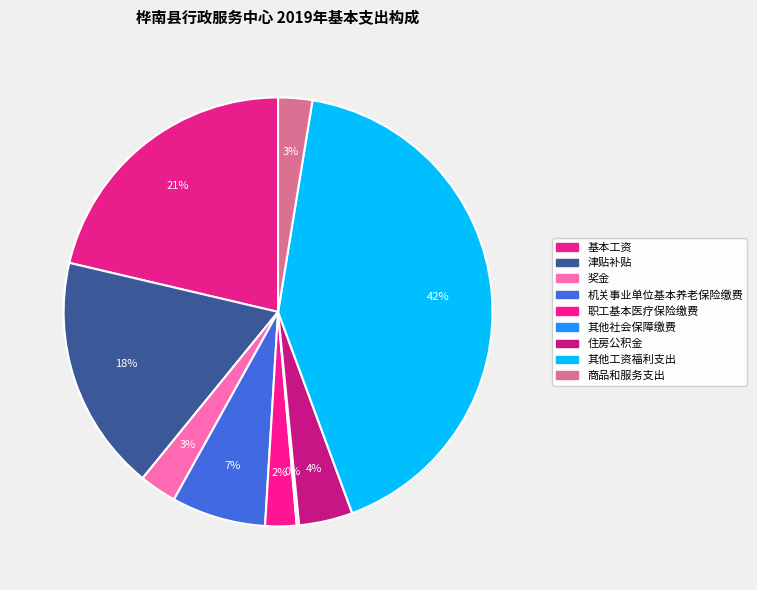

Is 基本工资 the majority of the pie?

No